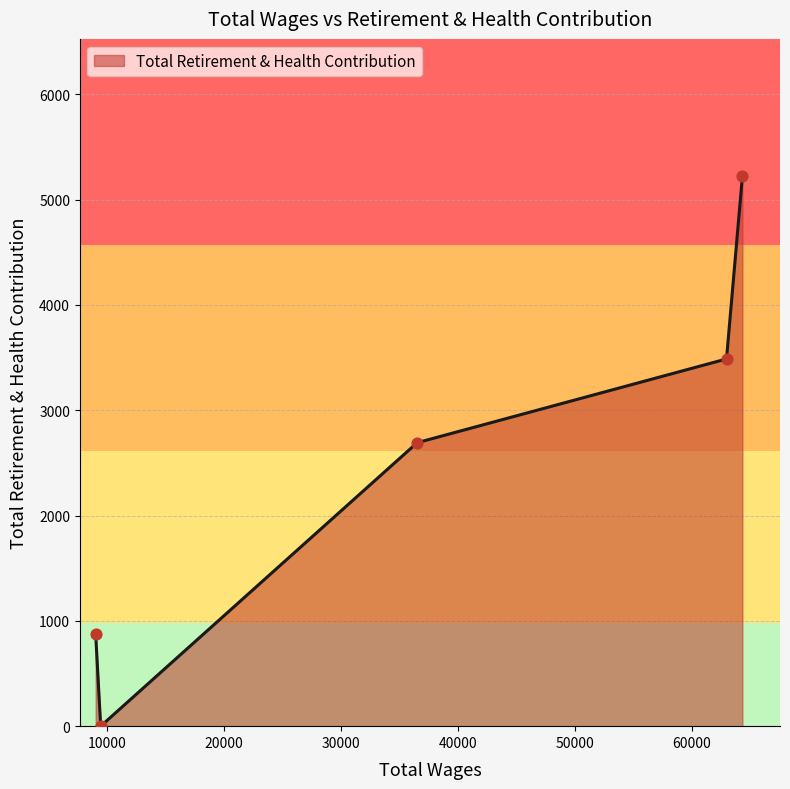

What is the greatest value displayed?

5221